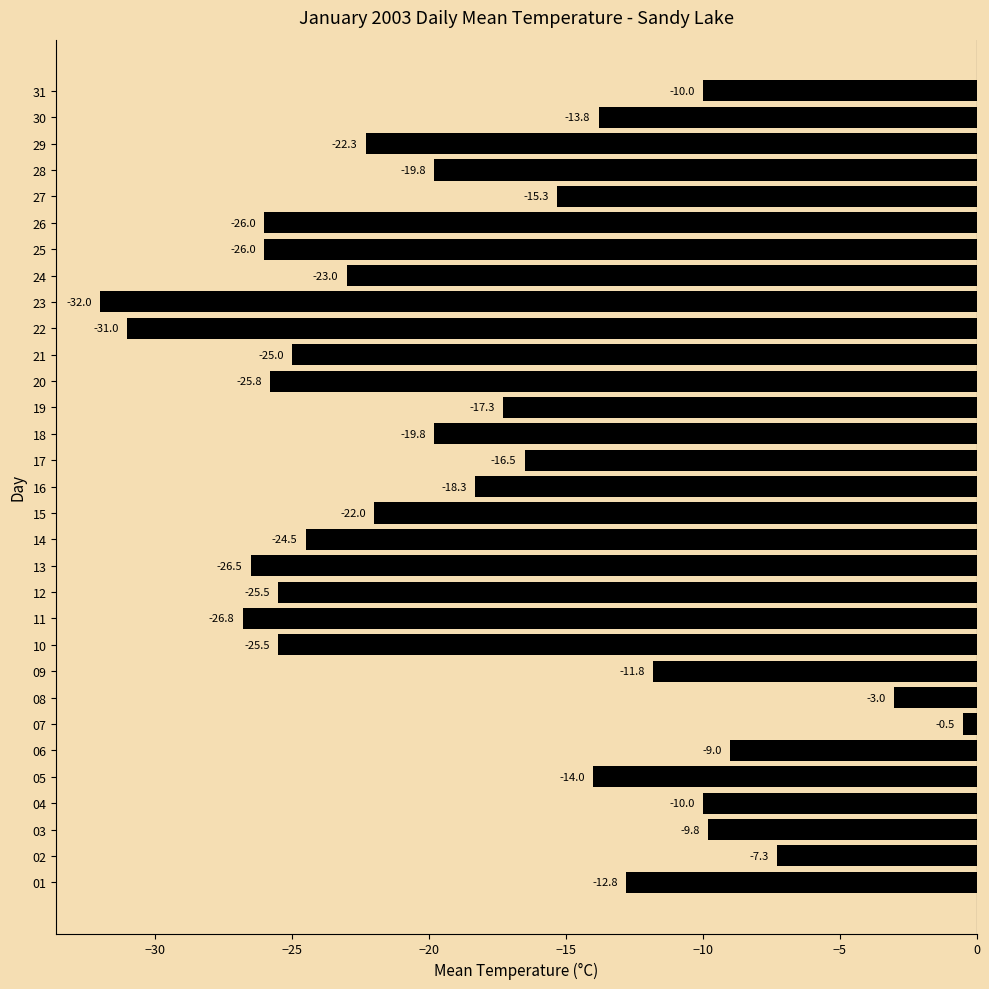

What is the difference between the maximum and minimum values?

31.5